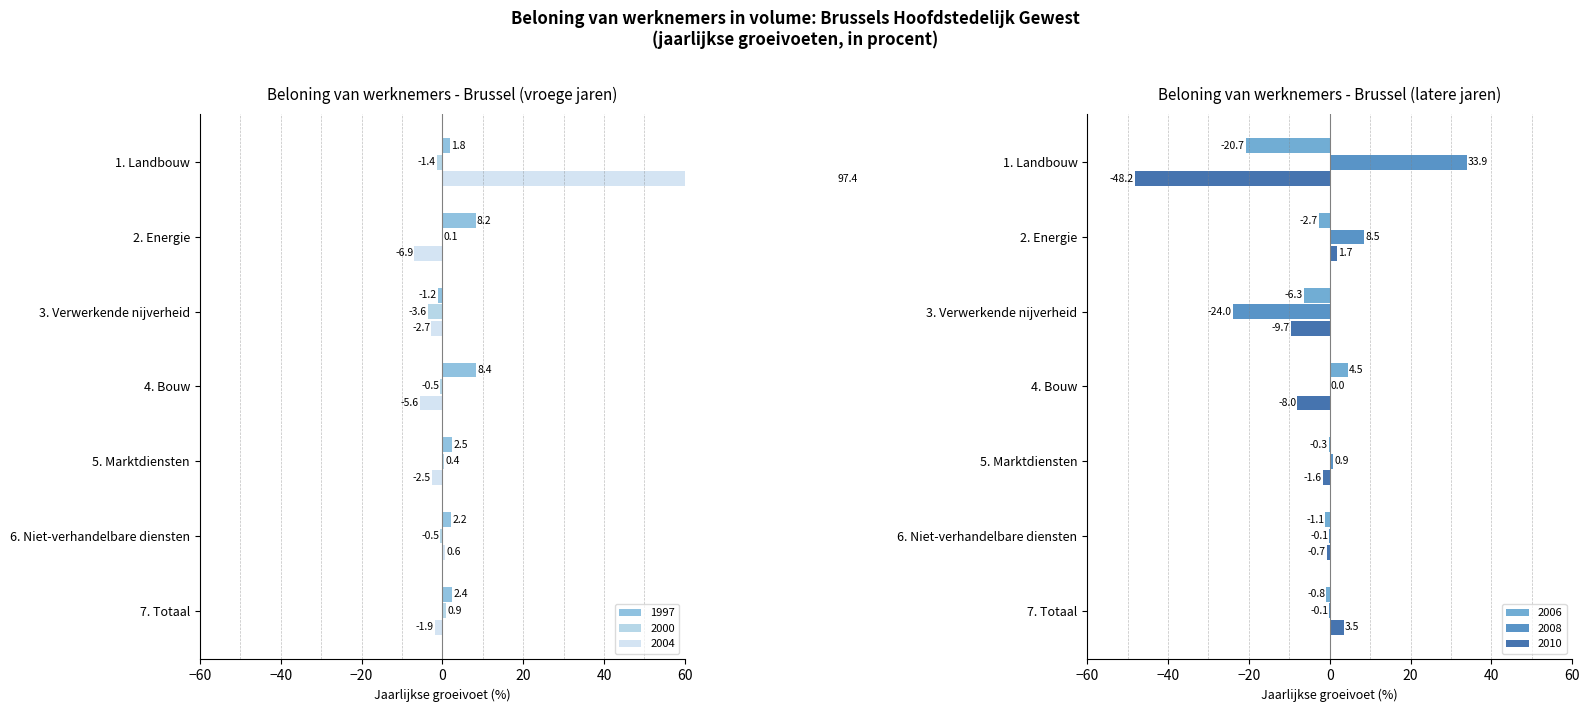

Is it true that 2008 equals -24.0 at 3. Verwerkende nijverheid?

True